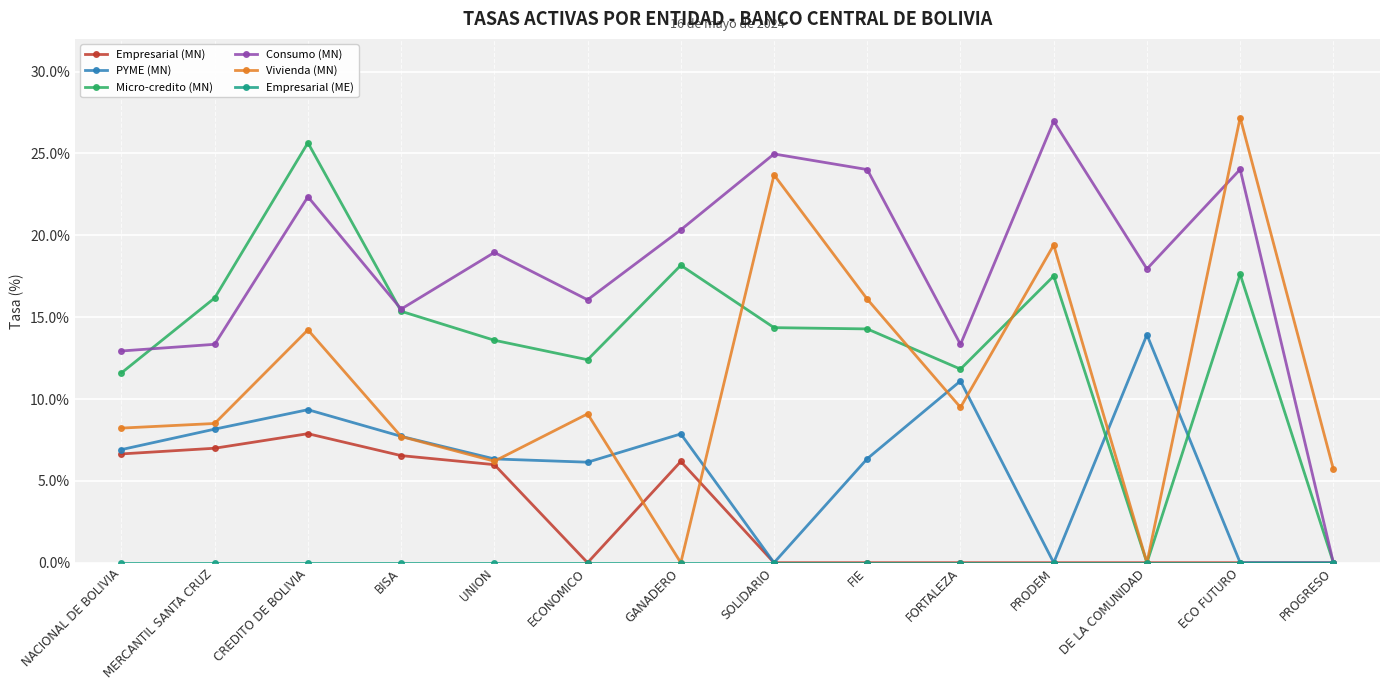

What is the label of the 1st point from the left?

NACIONAL DE BOLIVIA